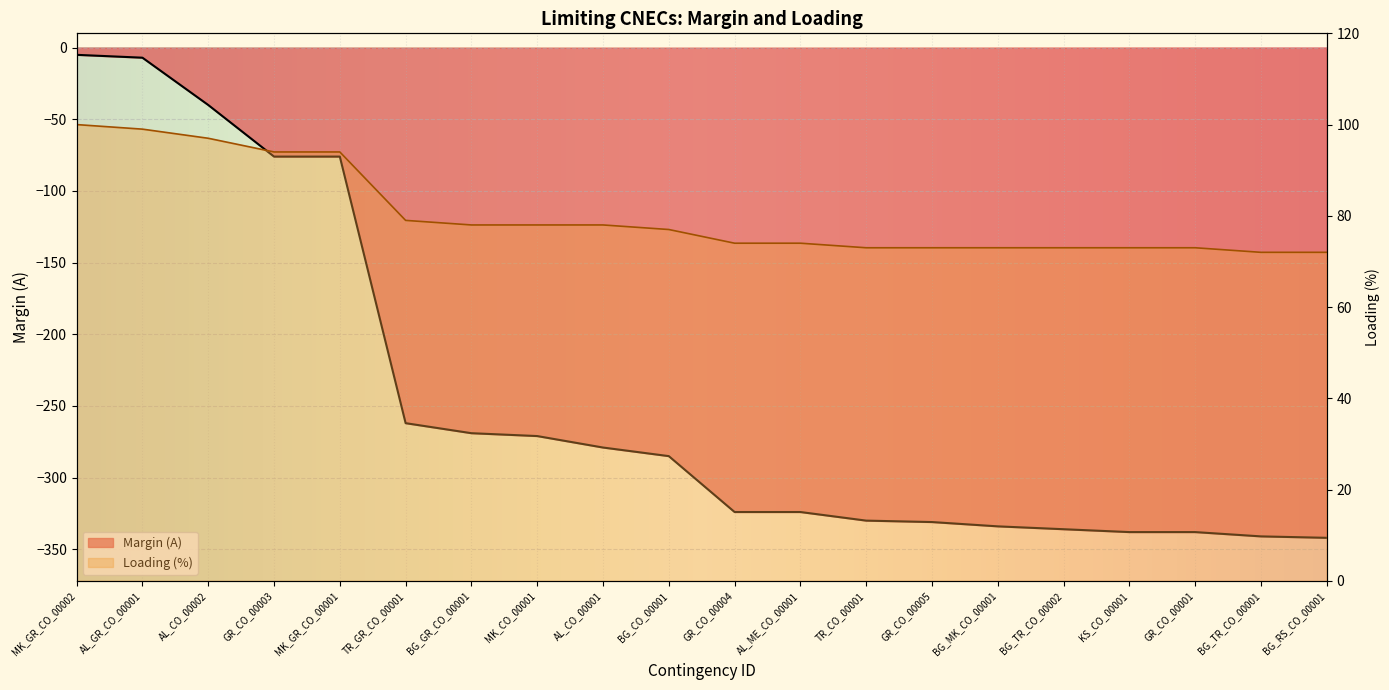

What are all the series names shown in the legend?

Margin (A), Loading (%)